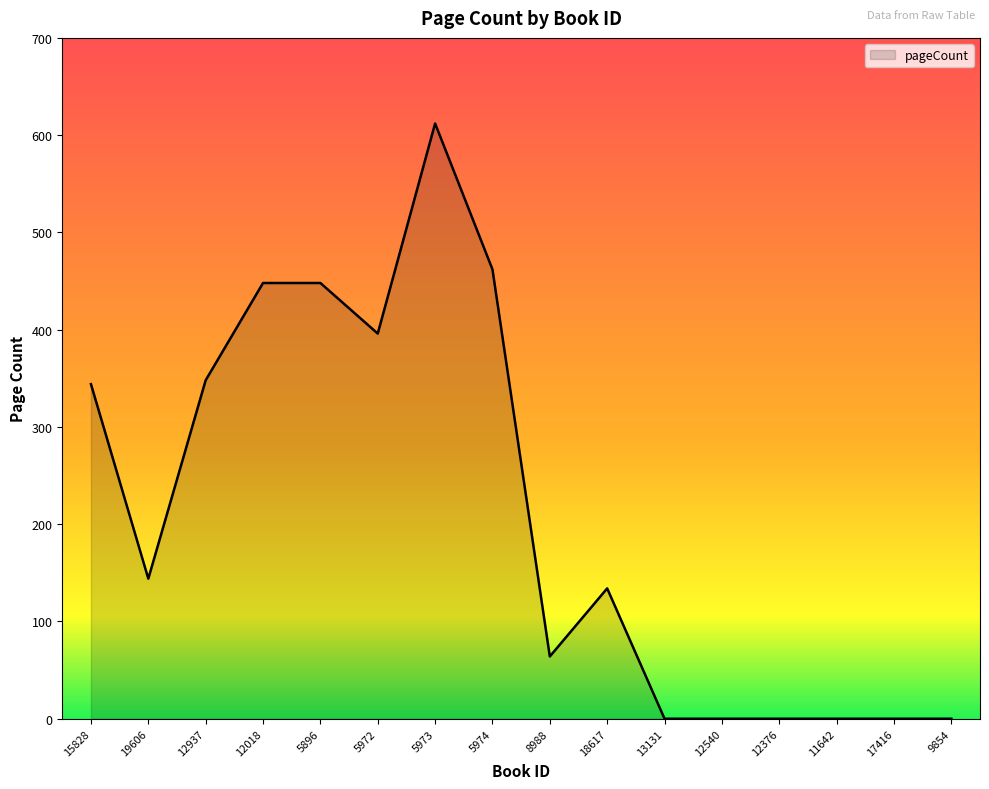

Which has a higher value, 5896 or 12540?

5896